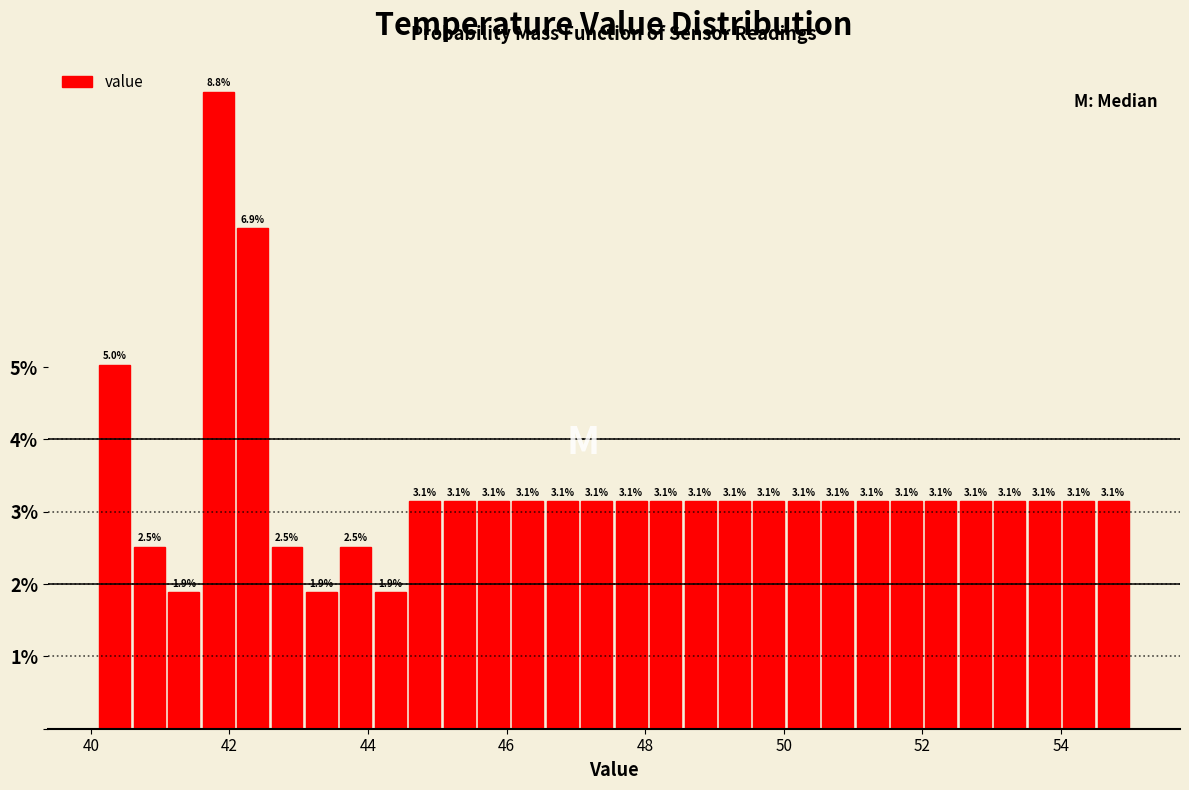

Around what value on the x-axis is the tallest bar? Give the approximate position of its centre, as read against the axis.

41.8